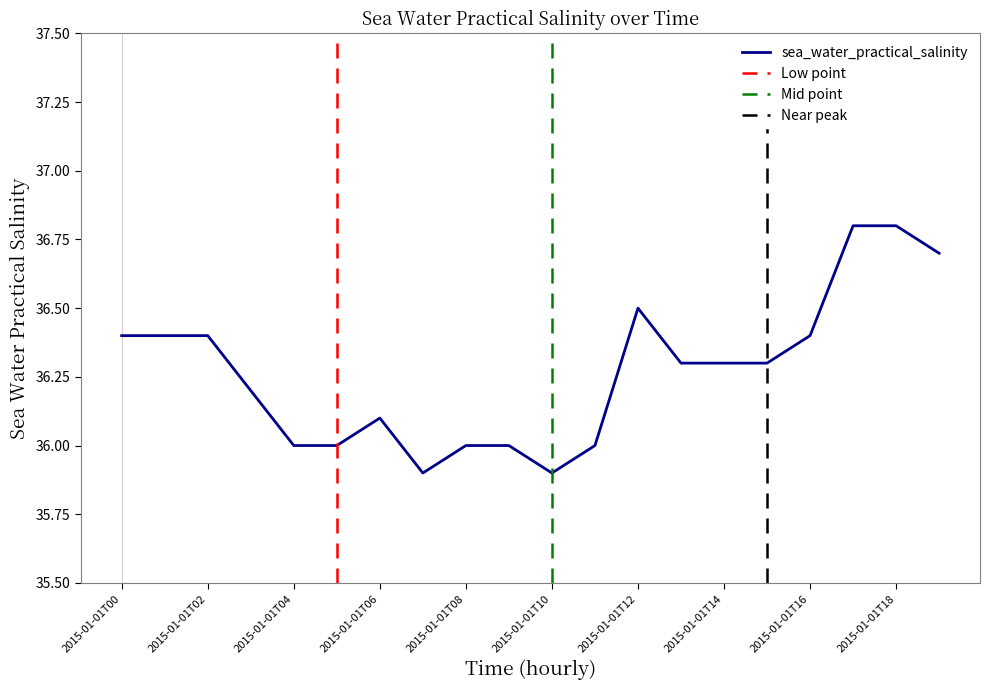

The value at 2015-01-01T15 is 49.5. True or false?

False